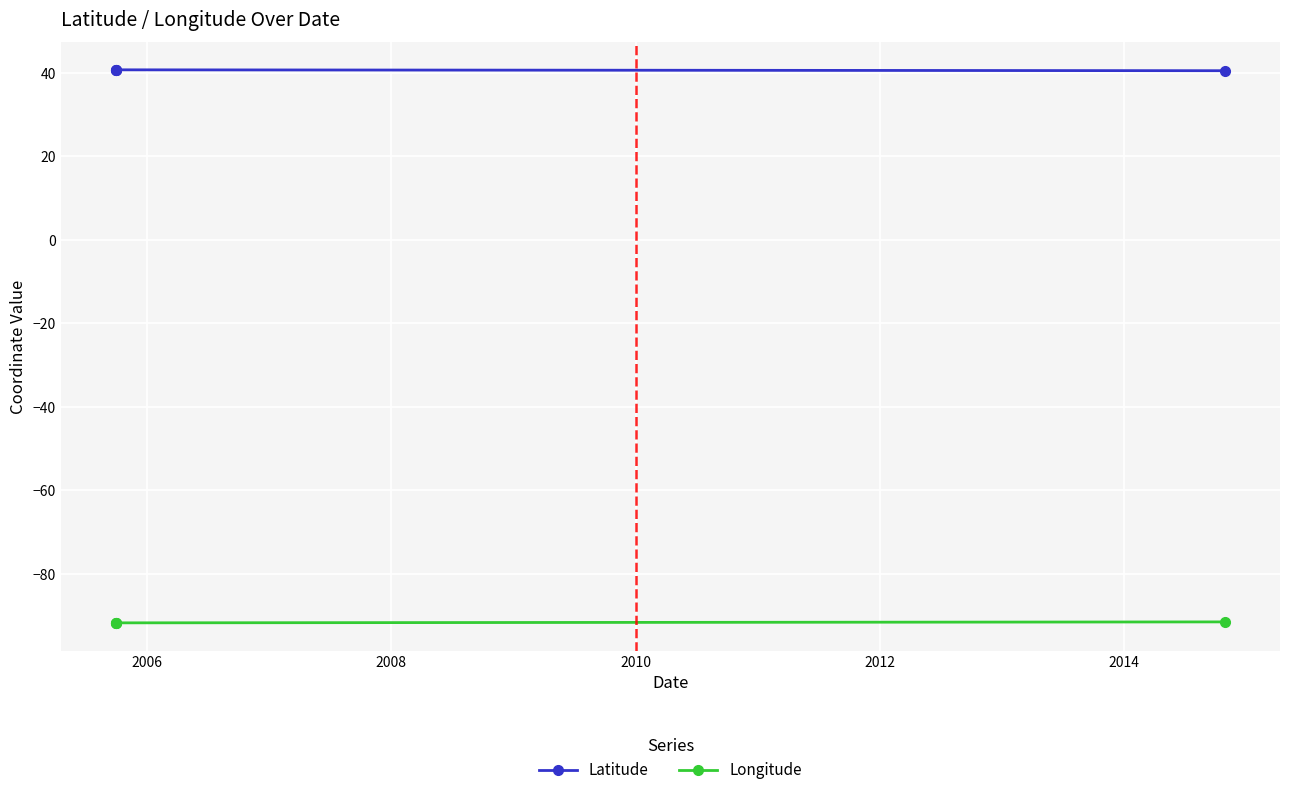

Which series has the largest total across all categories?

Latitude